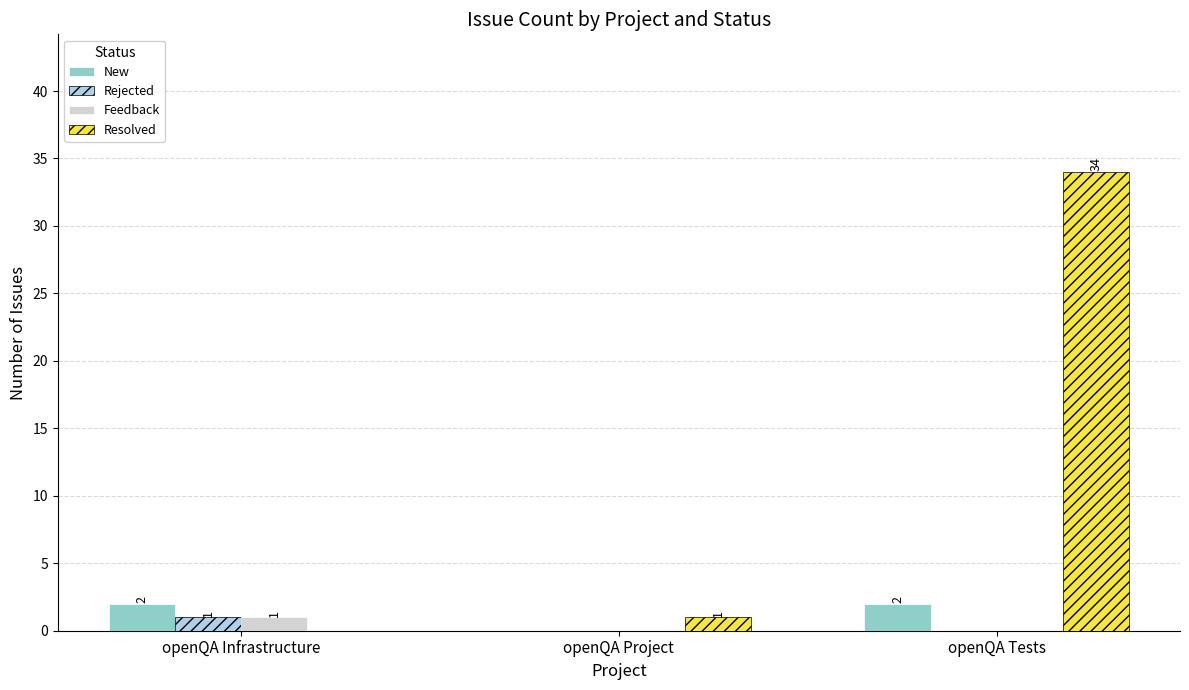

Are the bars grouped side by side (vs. stacked)?

Yes